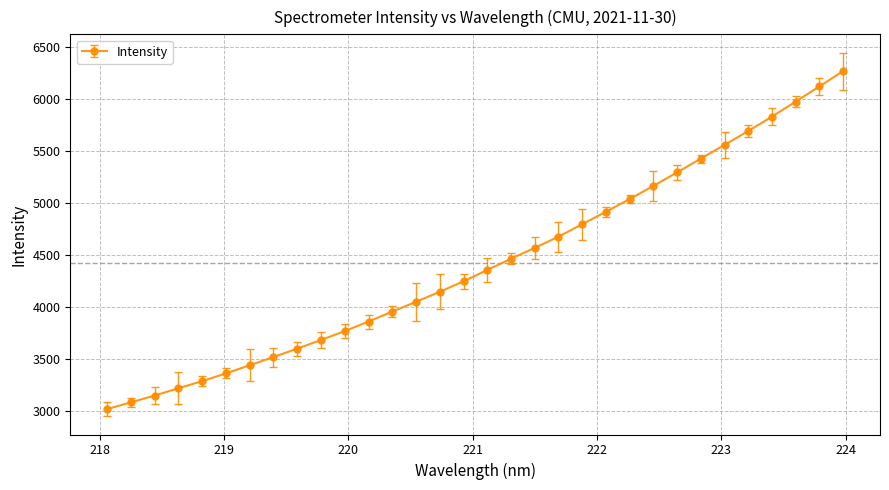

What is the difference between the maximum and minimum values?

3256.4